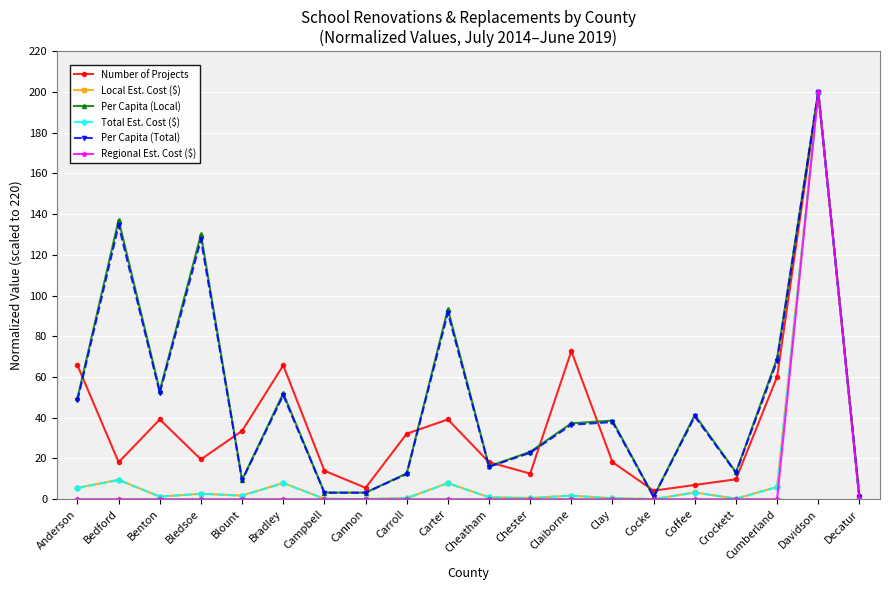

How many series are shown in this chart?

6